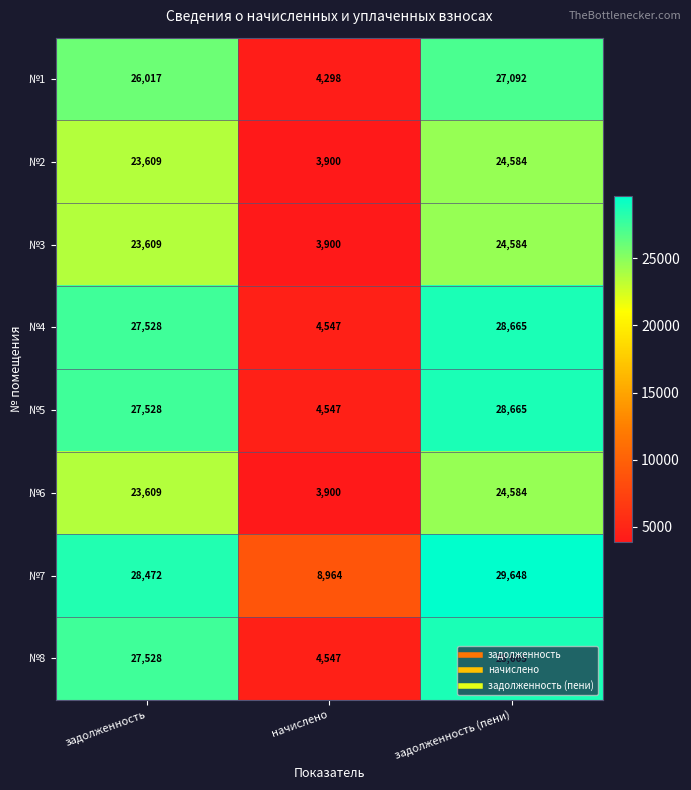

The №5 series shows 4547 at начислено. True or false?

True